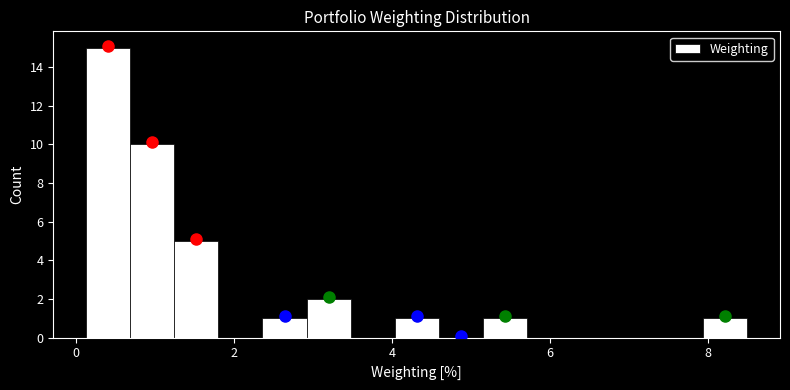

Around what value on the x-axis is the tallest bar? Give the approximate position of its centre, as read against the axis.

0.4